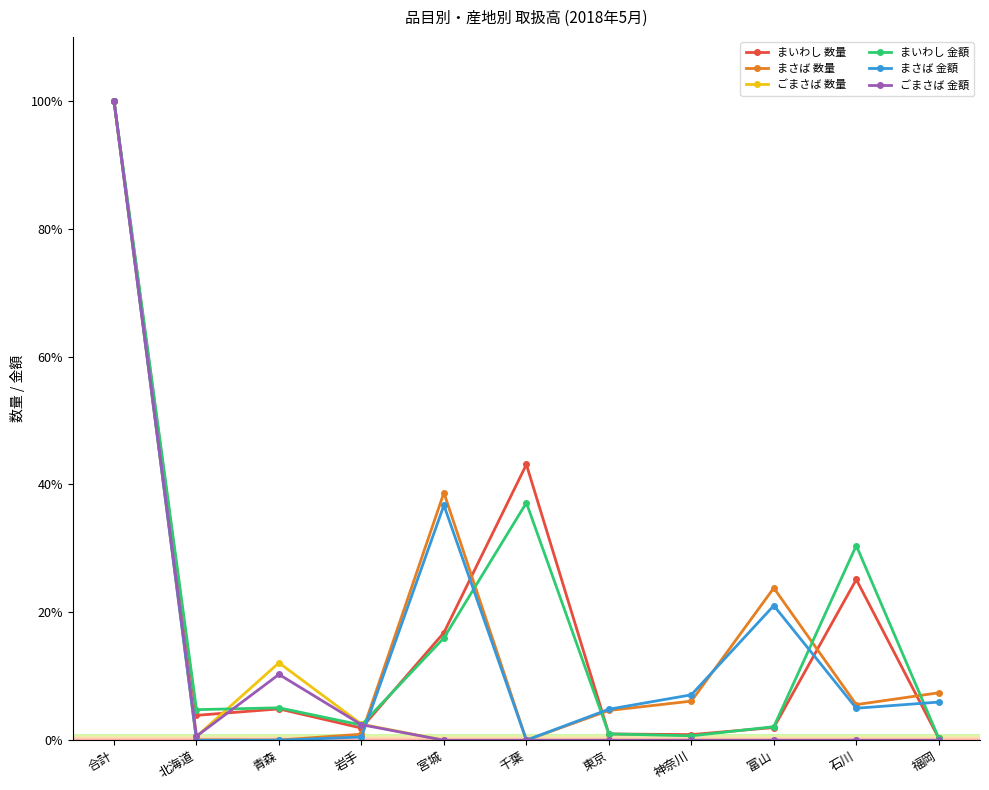

What is the label of the 5th point from the left?

宮城